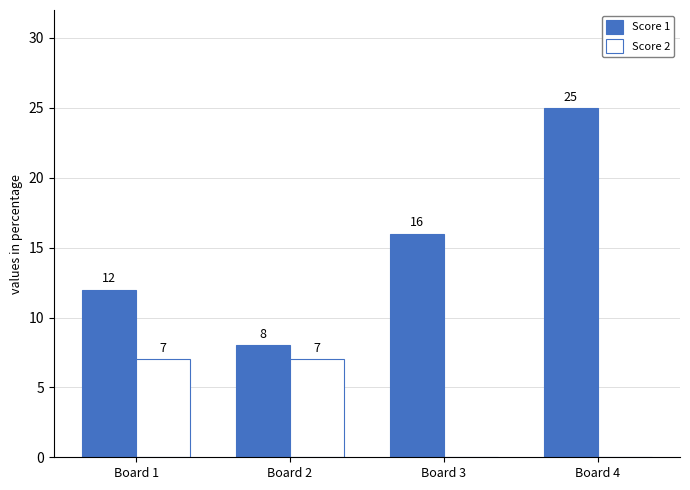

How many series are shown in this chart?

2